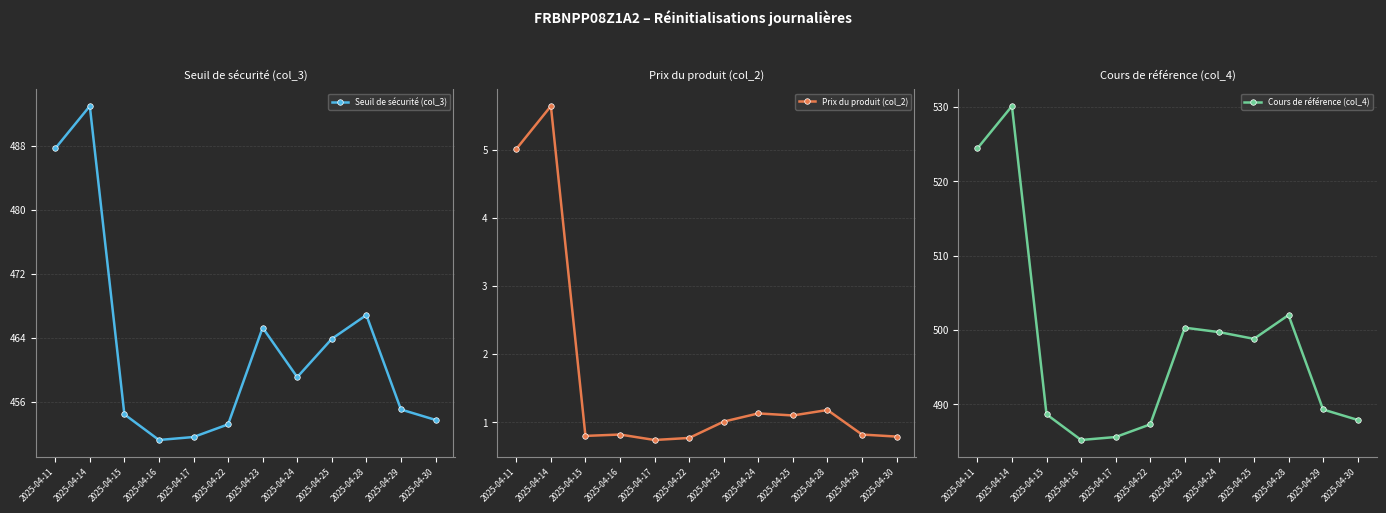

Which category has the lowest value in the Cours de référence (col_4) series?

2025-04-16